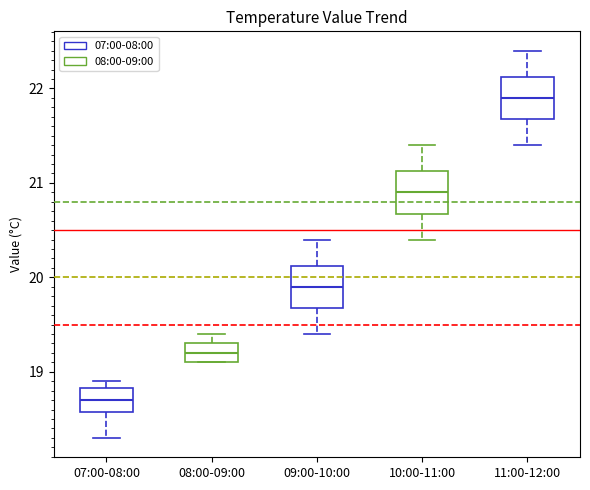

Where does the median line of the box for 09:00-10:00 sit on the y-axis? The values are not printed on the chart, so give them approximately, as read against the axis.

19.9